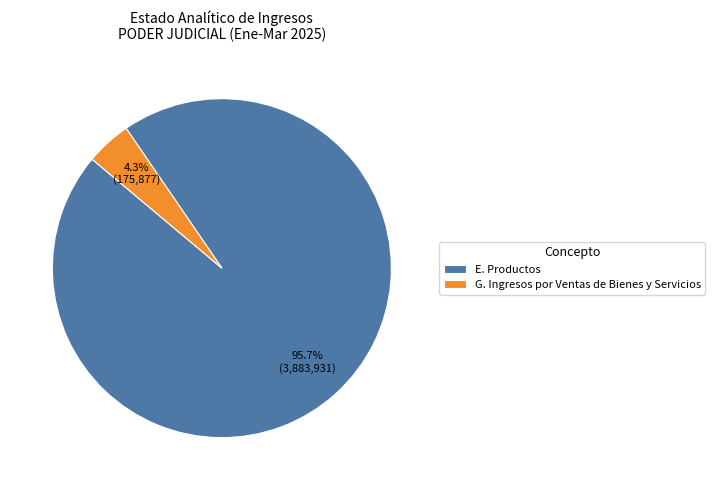

Is there a majority slice in this chart?

Yes